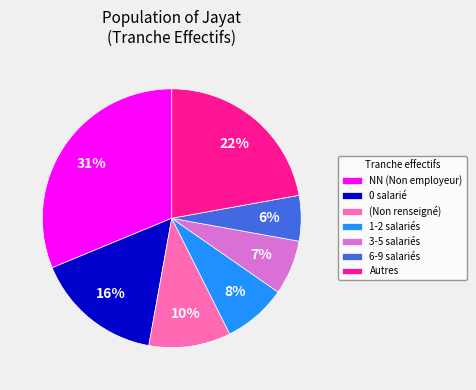

Is the sum of Autres and 6-9 salariés greater than half?

No